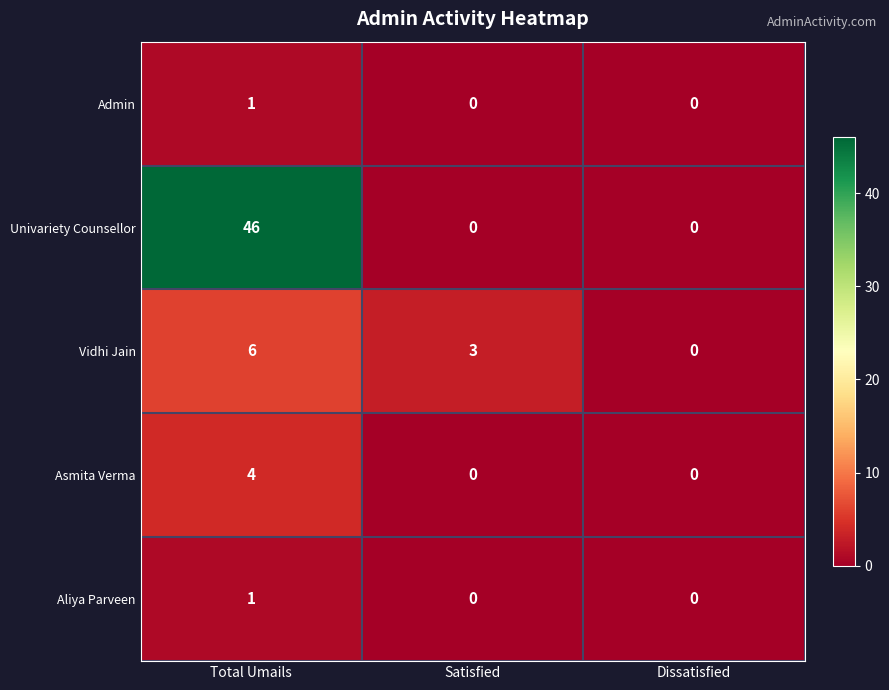

At which category is the sum across all series the highest?

Total Umails